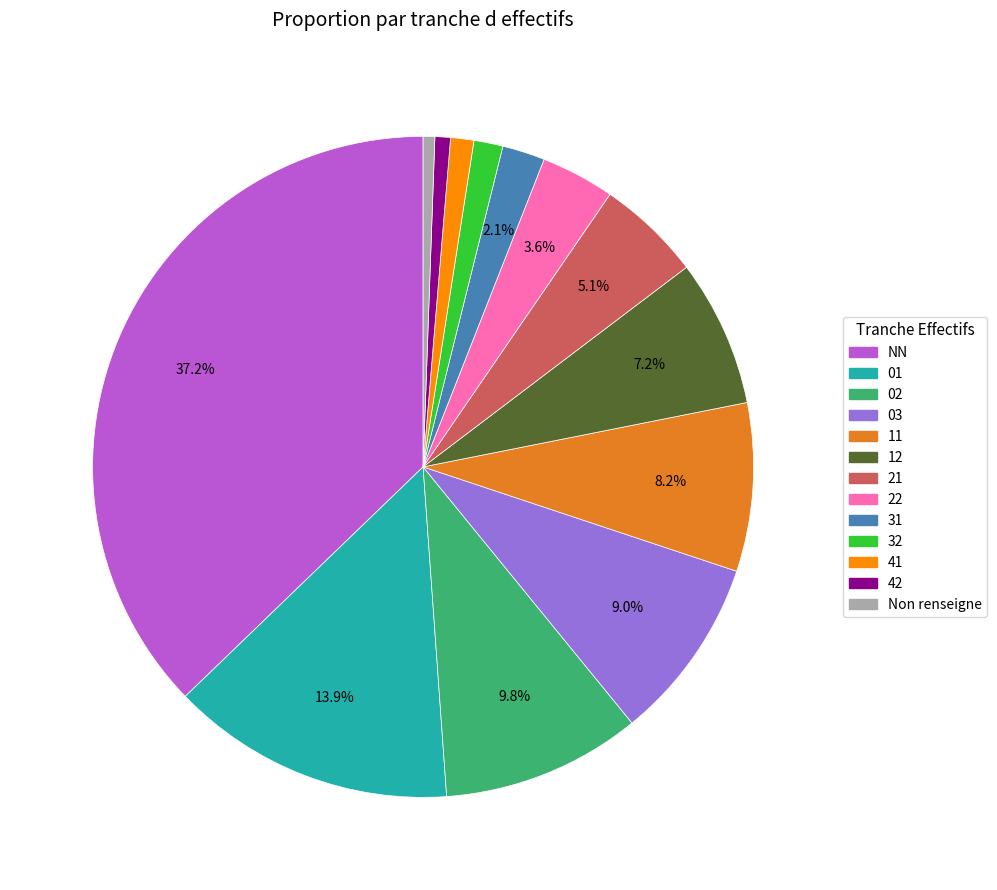

Is there any slice that represents more than half of the pie?

No